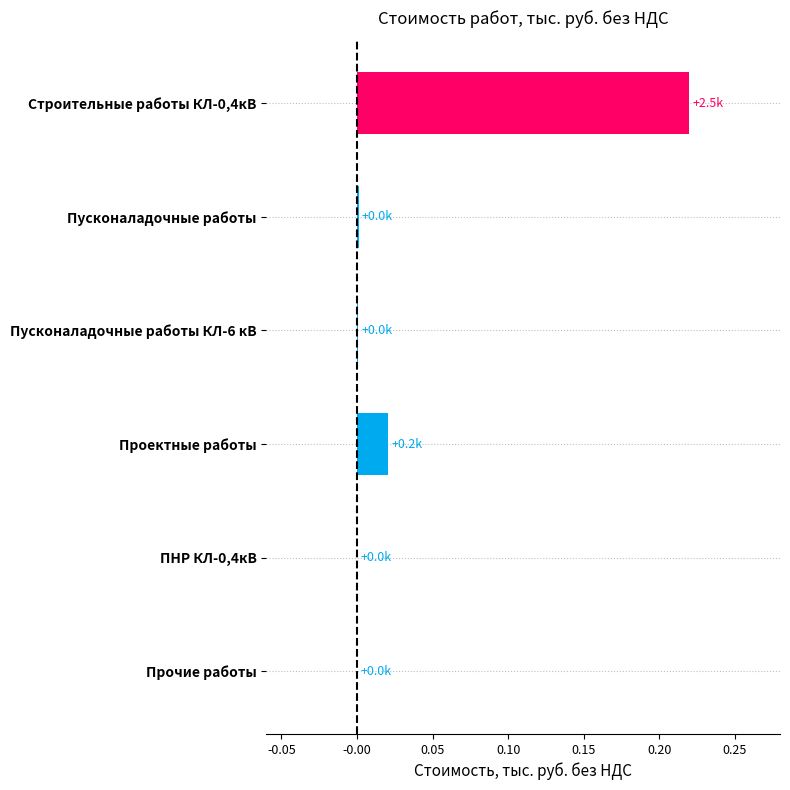

Which has a higher value, Прочие работы or Проектные работы?

Проектные работы